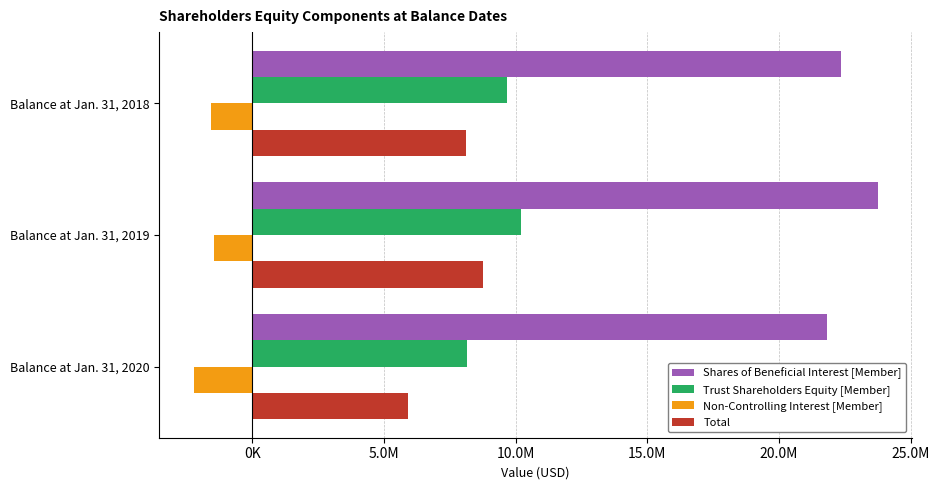

What are all the series names shown in the legend?

Shares of Beneficial Interest [Member], Trust Shareholders Equity [Member], Non-Controlling Interest [Member], Total